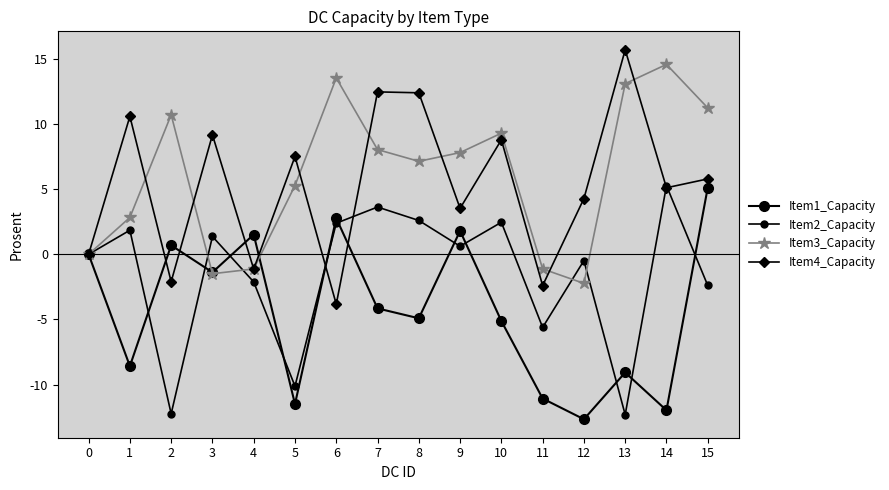

Count the number of data series in this chart.

4